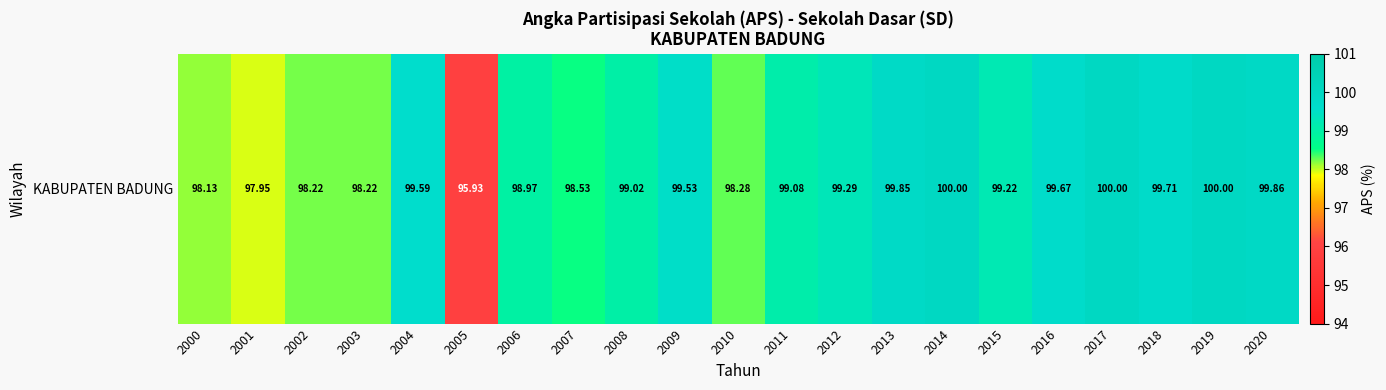

The chart shows a value of 23.4 at 2009. True or false?

False